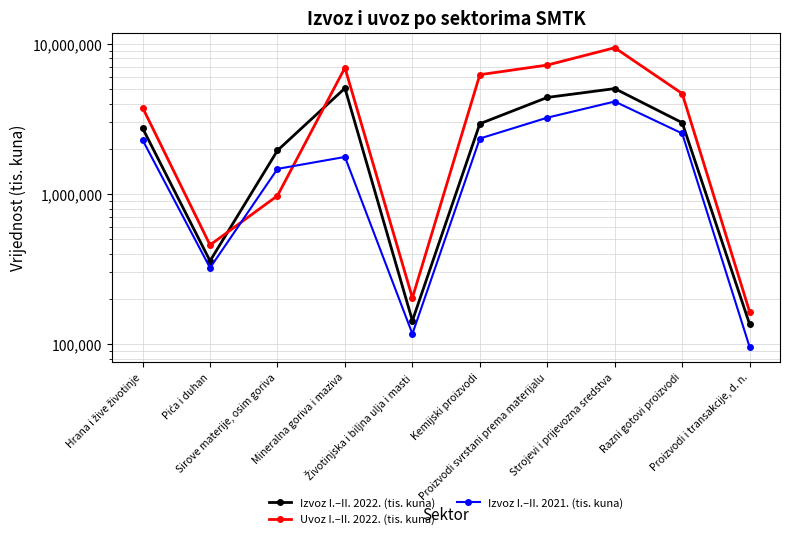

What is the difference between the second highest and second lowest values in the Uvoz I.–II. 2022. (tis. kuna) series?

7018425